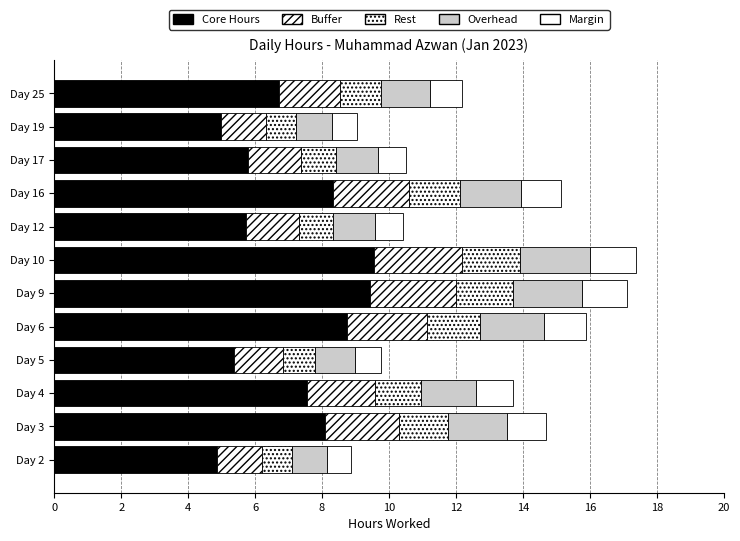

List the series in order of their peak value, highest first.

Core Hours, Buffer, Overhead, Rest, Margin